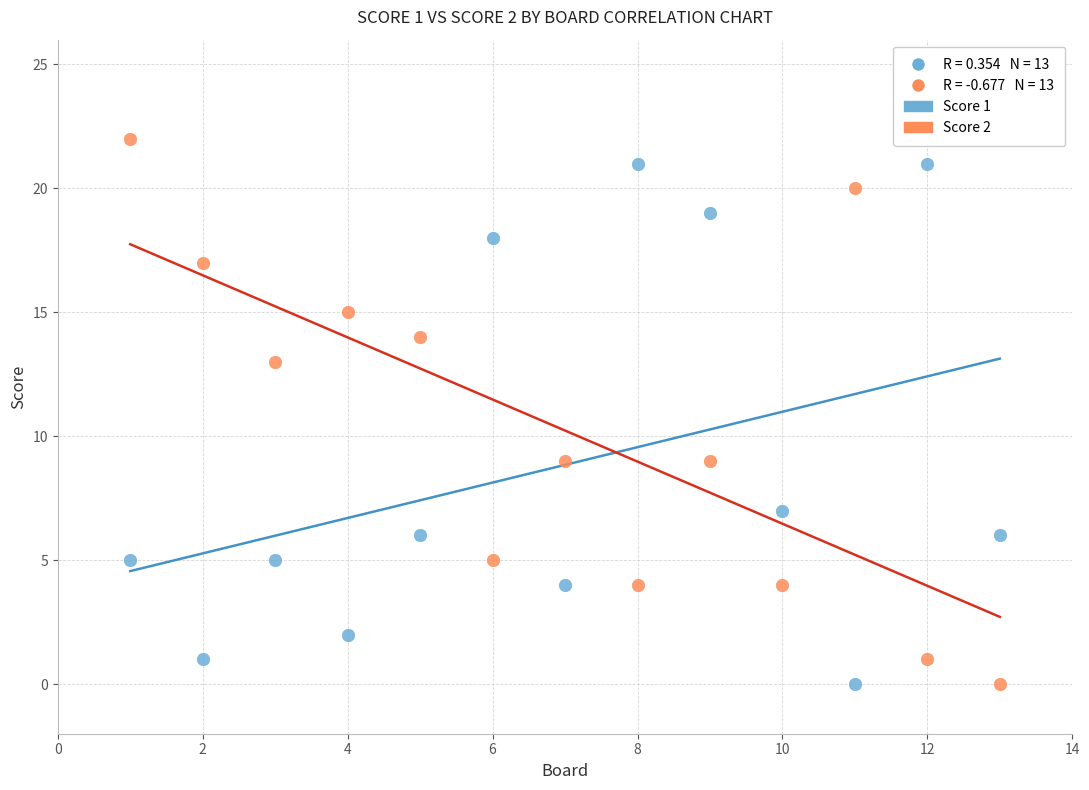

Which series has the widest spread of Y values?

Score 2